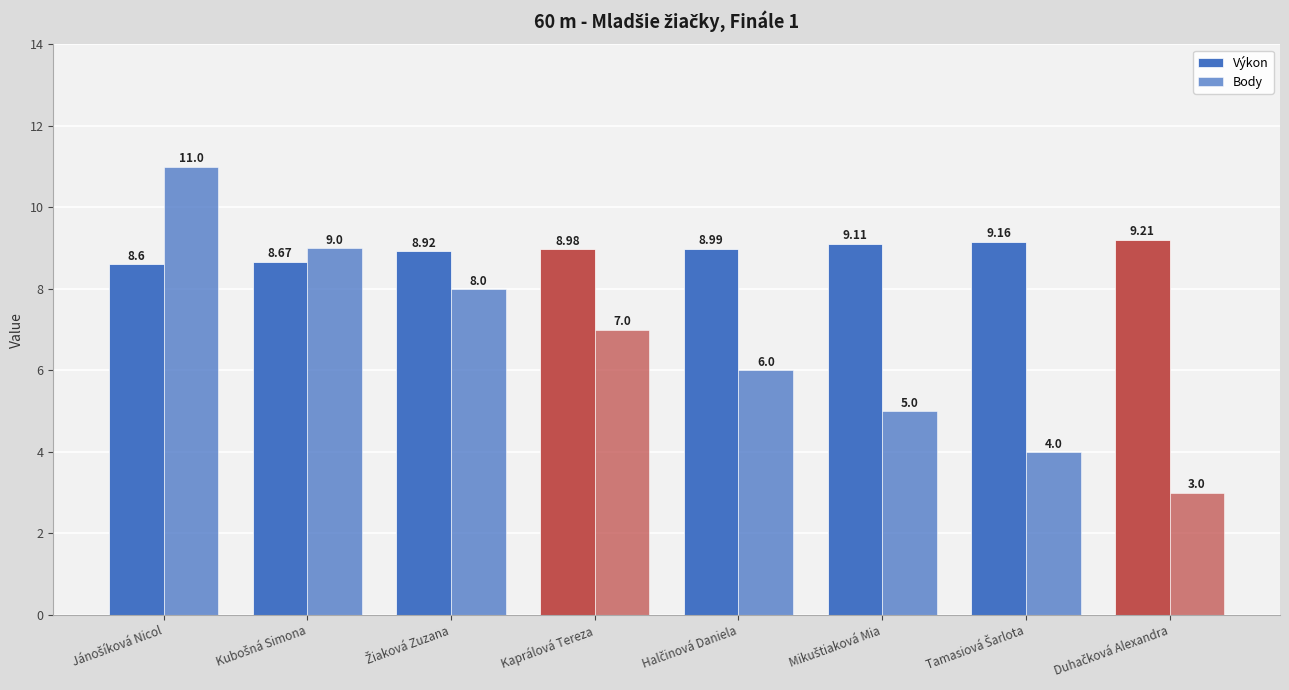

What is the sum of all Body values?

53.0